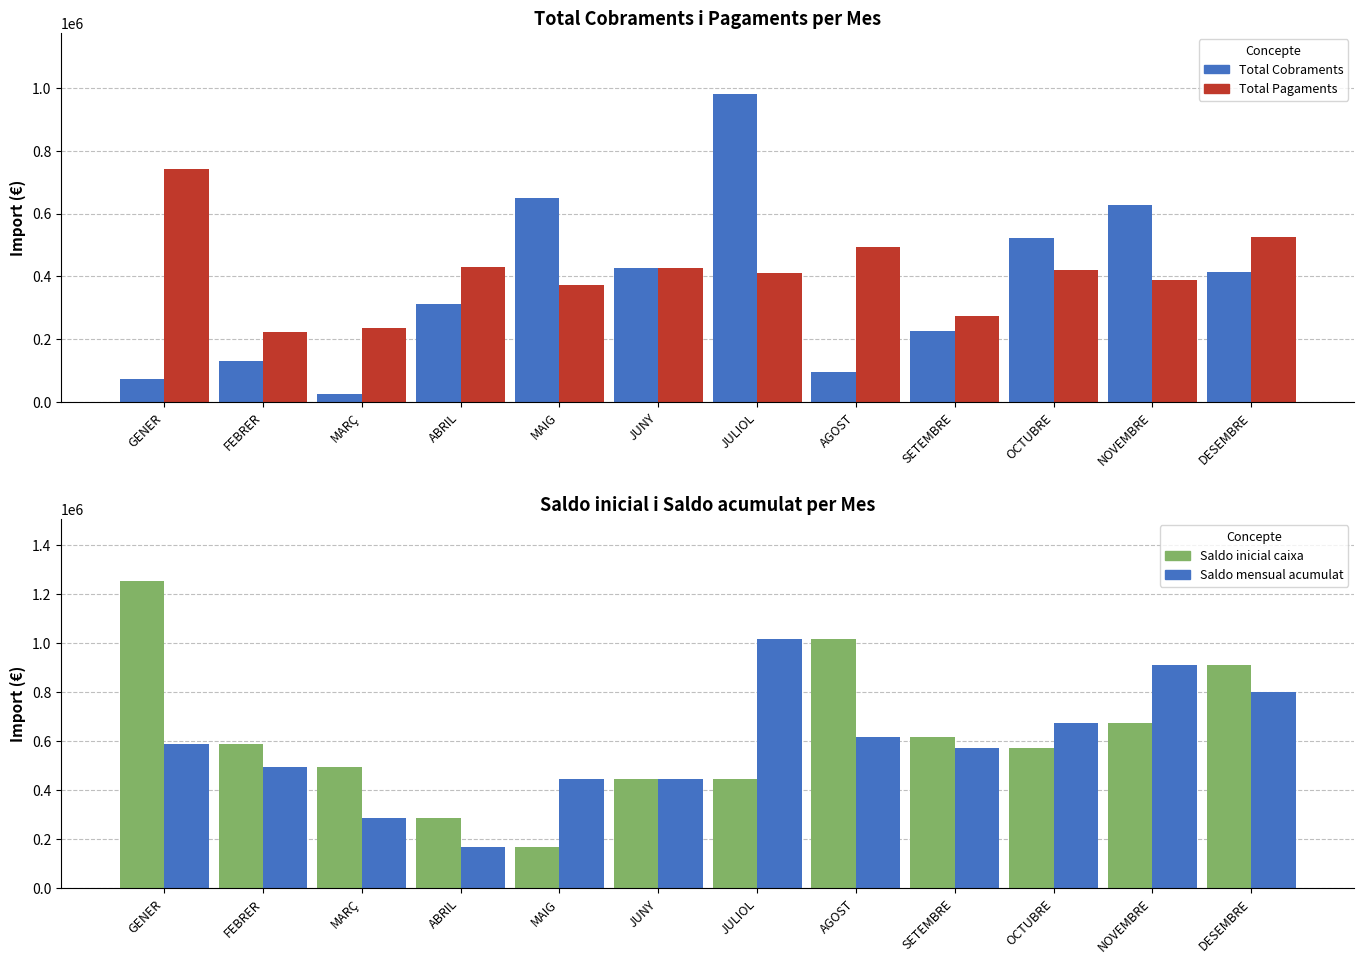

Which label corresponds to the smallest value in the chart?

MARÇ